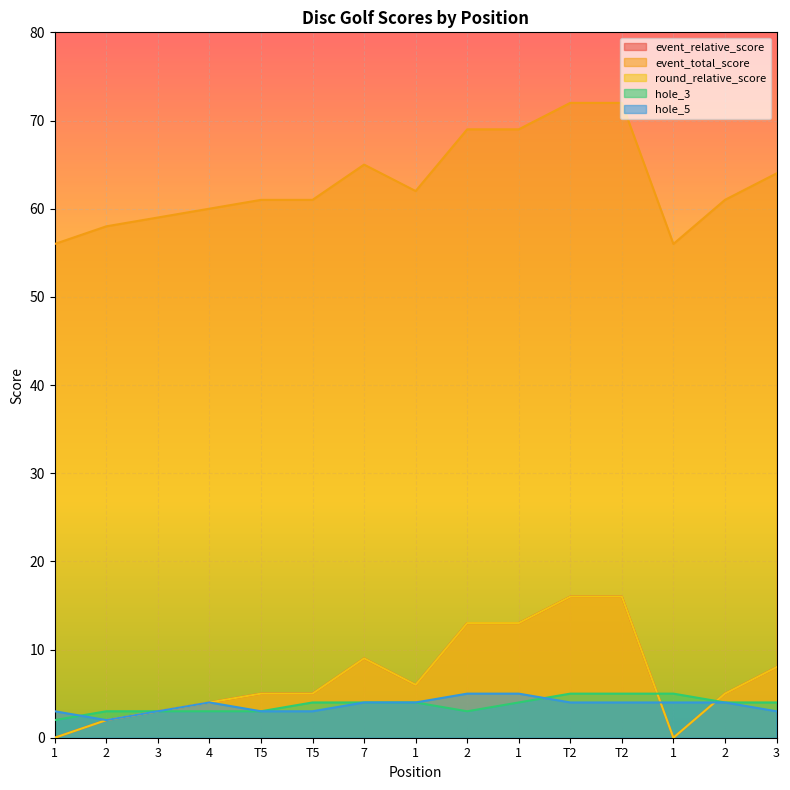

Between 3 and 2, which is larger?

2